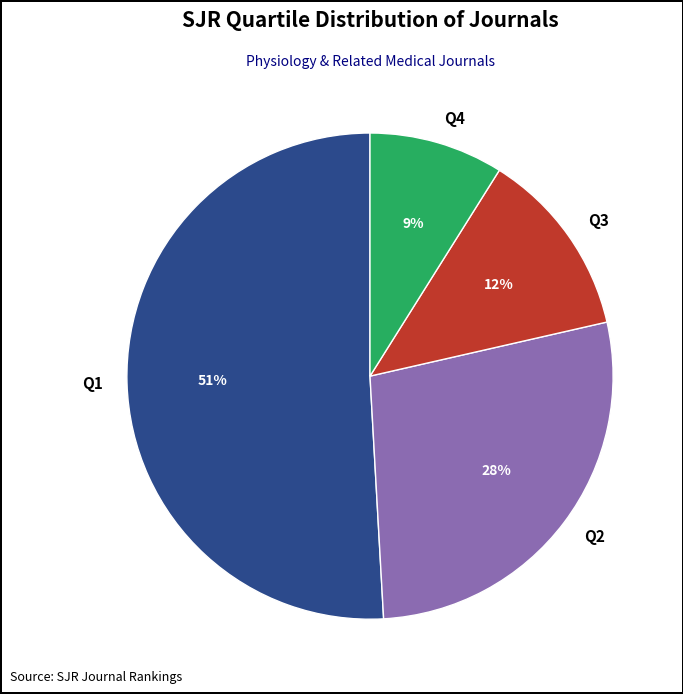

How many slices are in this pie chart?

4